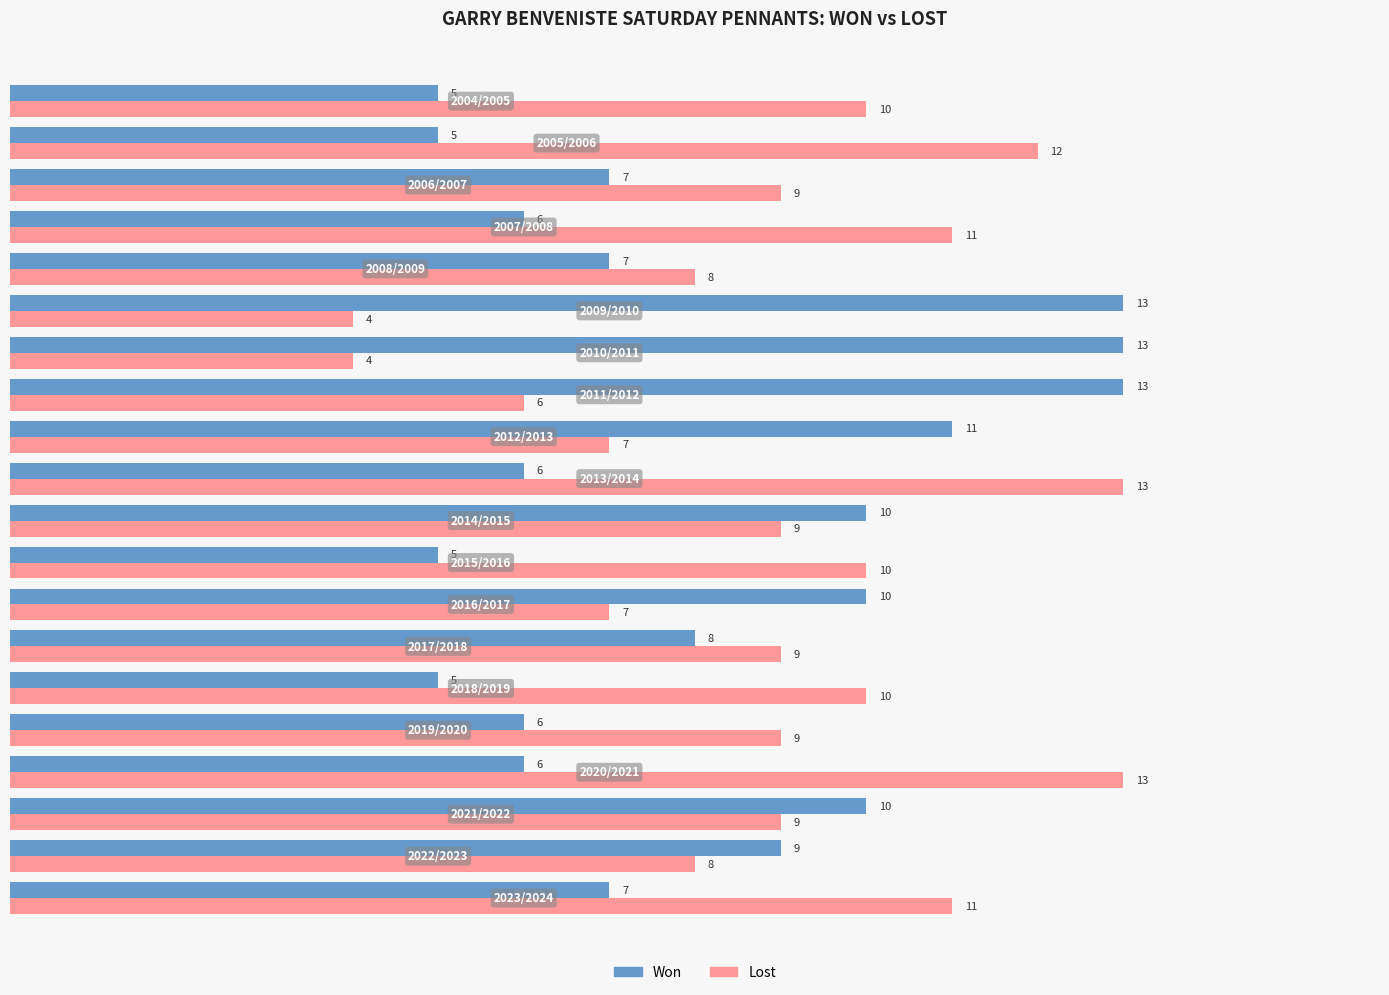

Which series has the largest range (max minus min)?

Lost